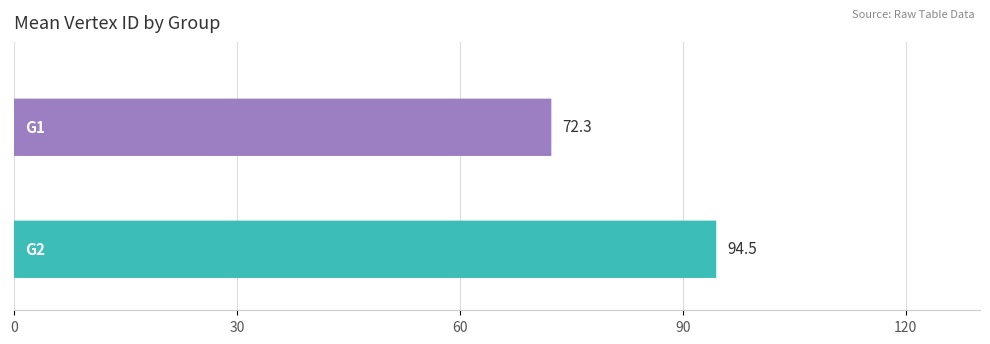

How many values exceed 93?

1